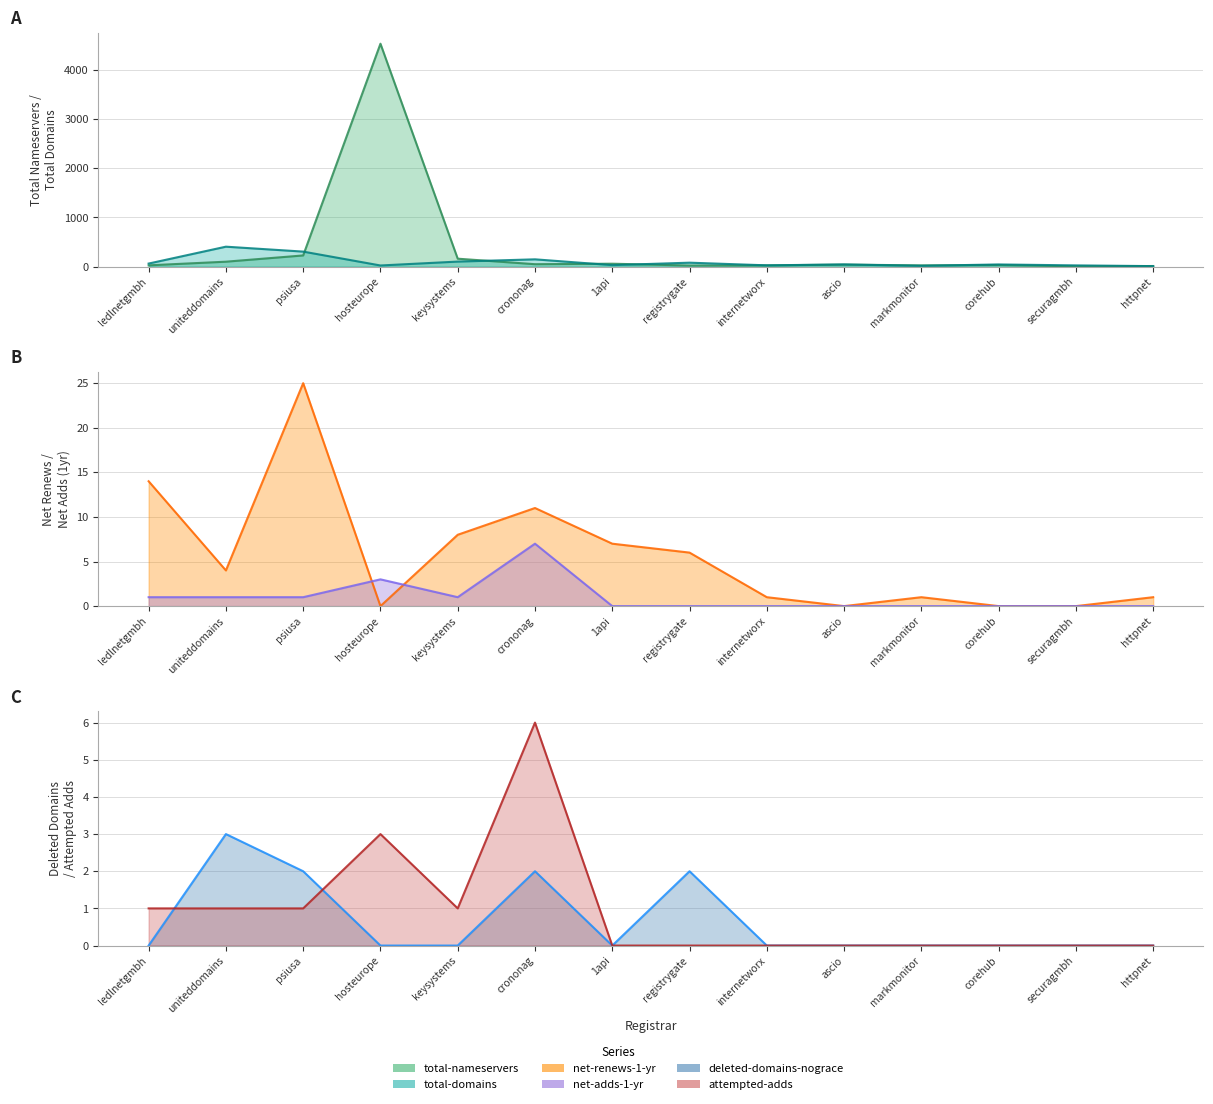

True or false: net-renews-1-yr has a value of 0 at securagmbh.

True